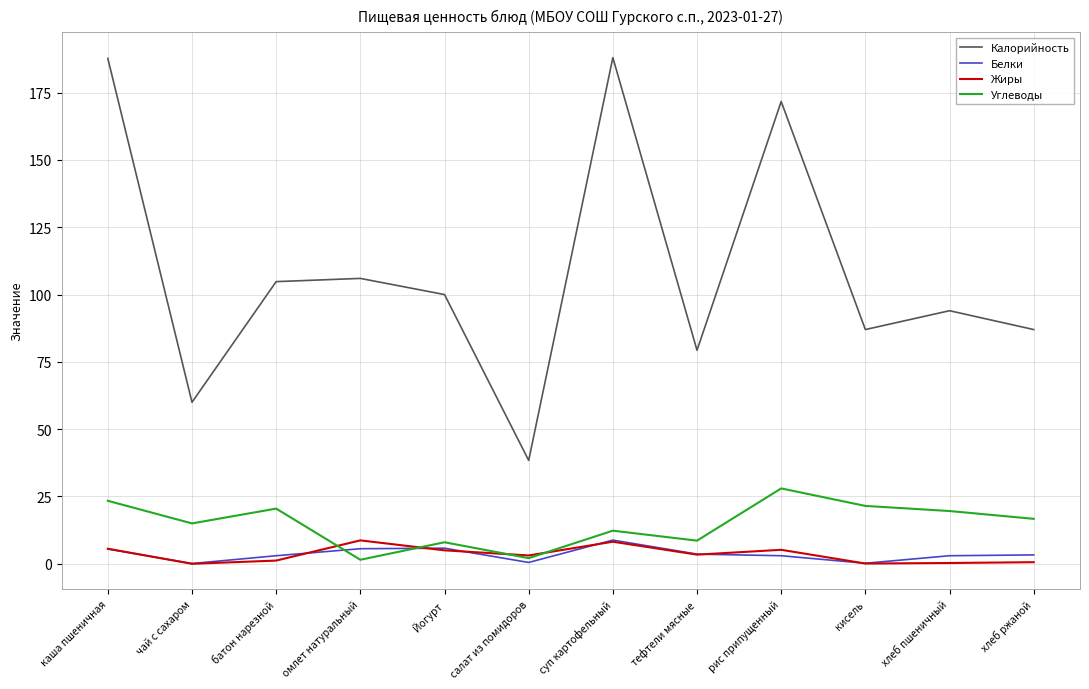

What is the difference between the Белки values at кисель and каша пшеничная?

5.3